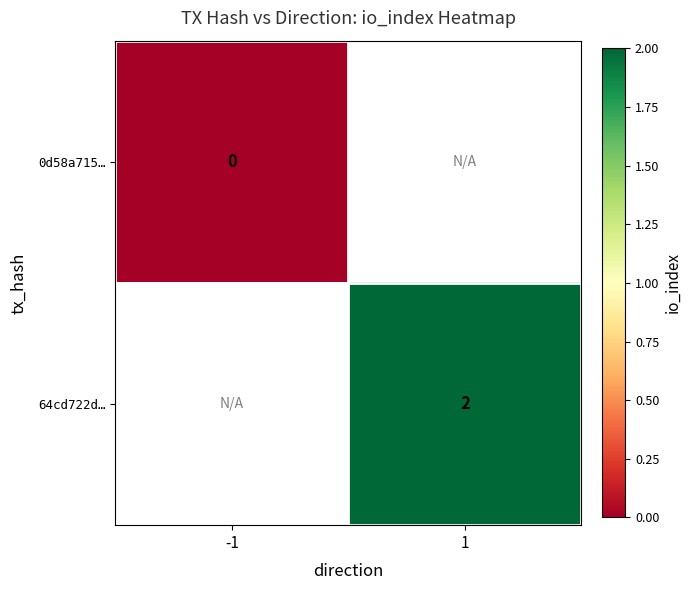

At how many categories does at least one series exceed 0?

1